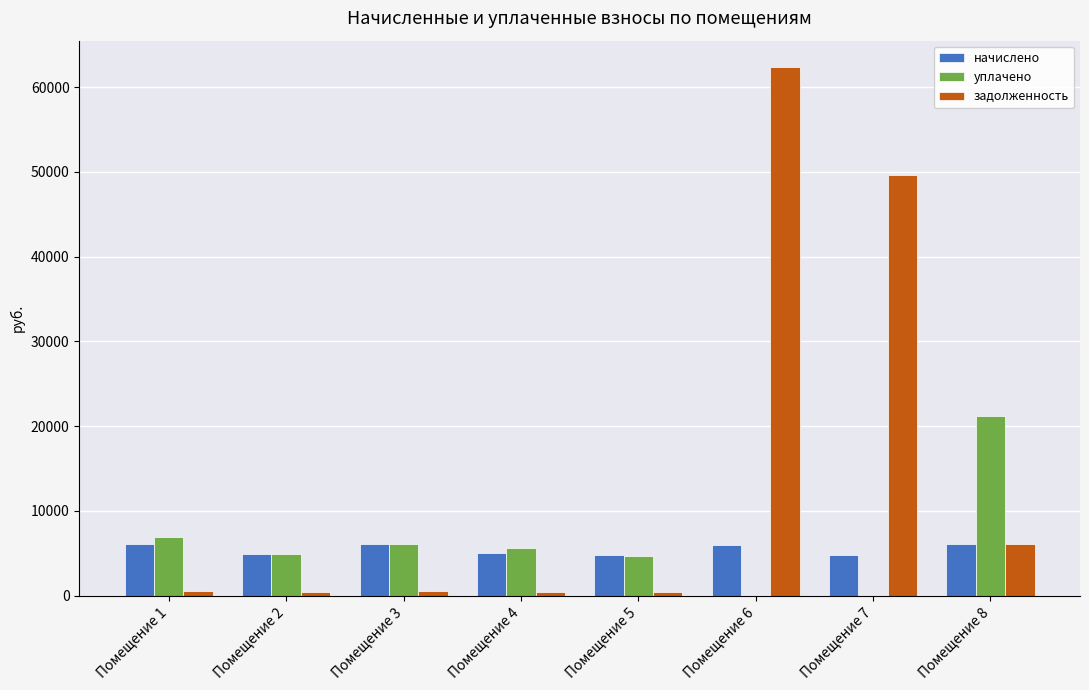

How many groups of bars are there?

8